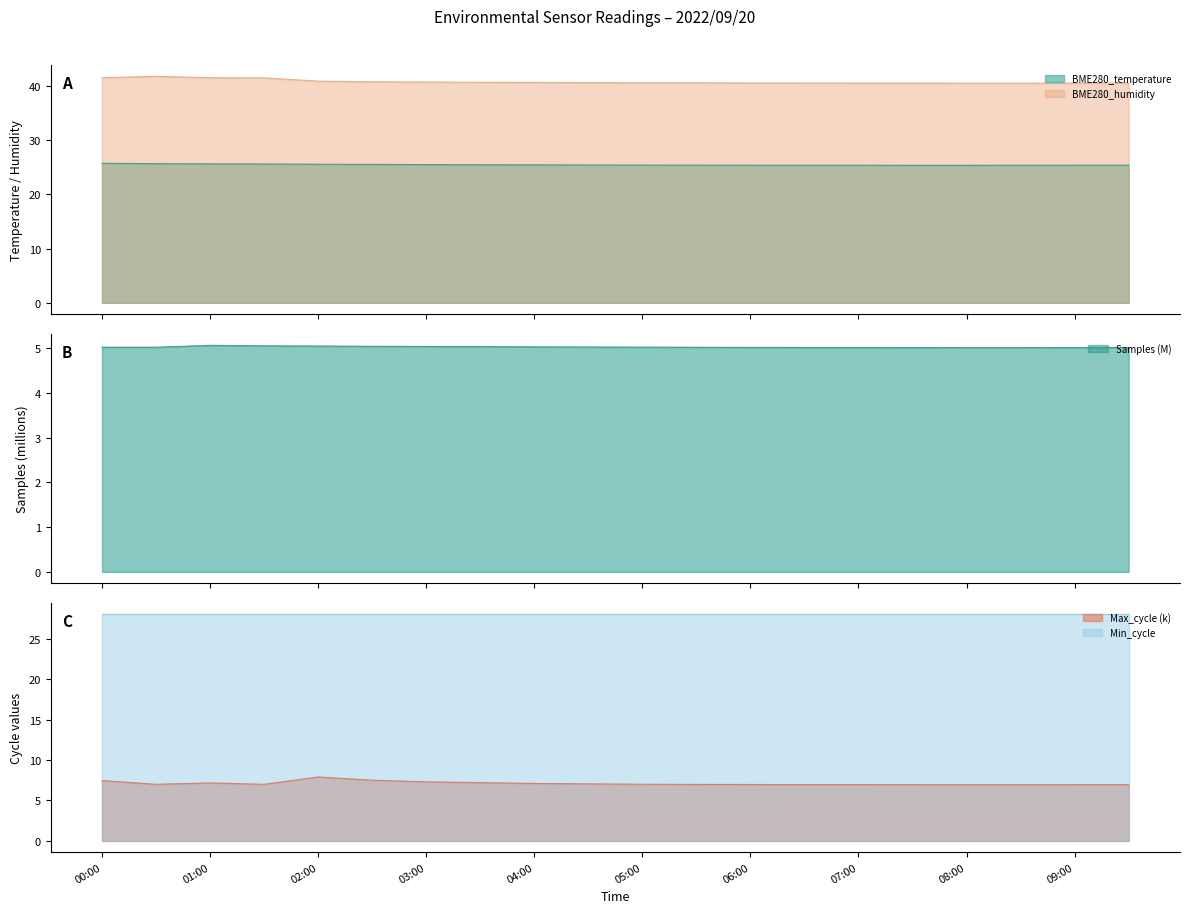

True or false: Max_cycle (k) and Min_cycle cross at least once.

False